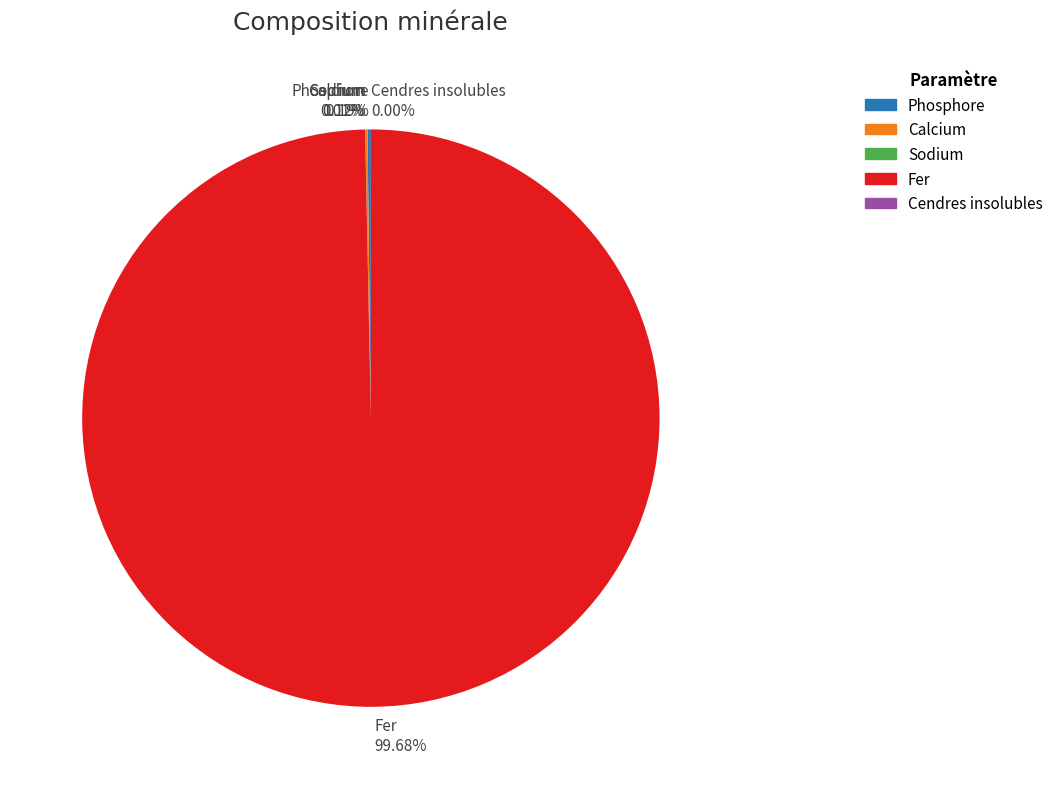

Does Fer account for over 50% of the chart?

Yes